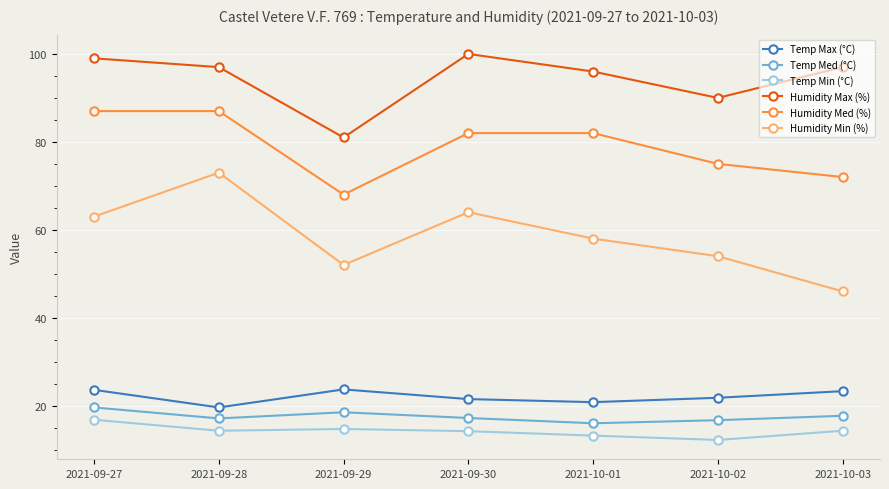

What is the total value across all series at 2021-09-28?

308.0